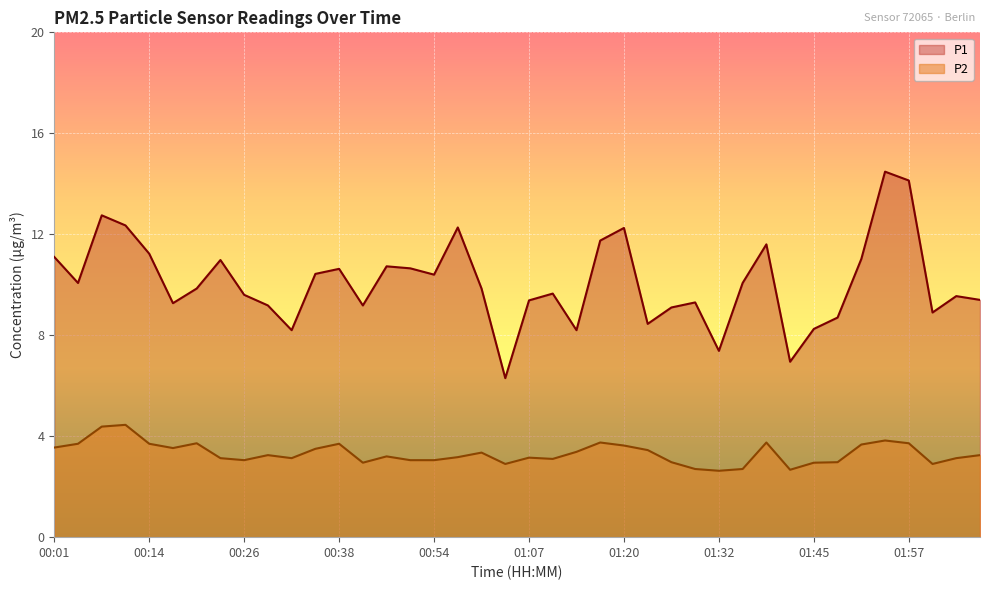

Where is the first local minimum for P1?

00:04